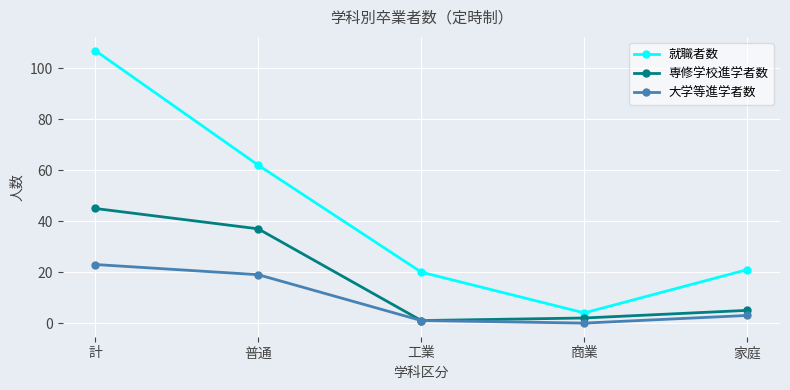

What position from the left is 家庭?

5